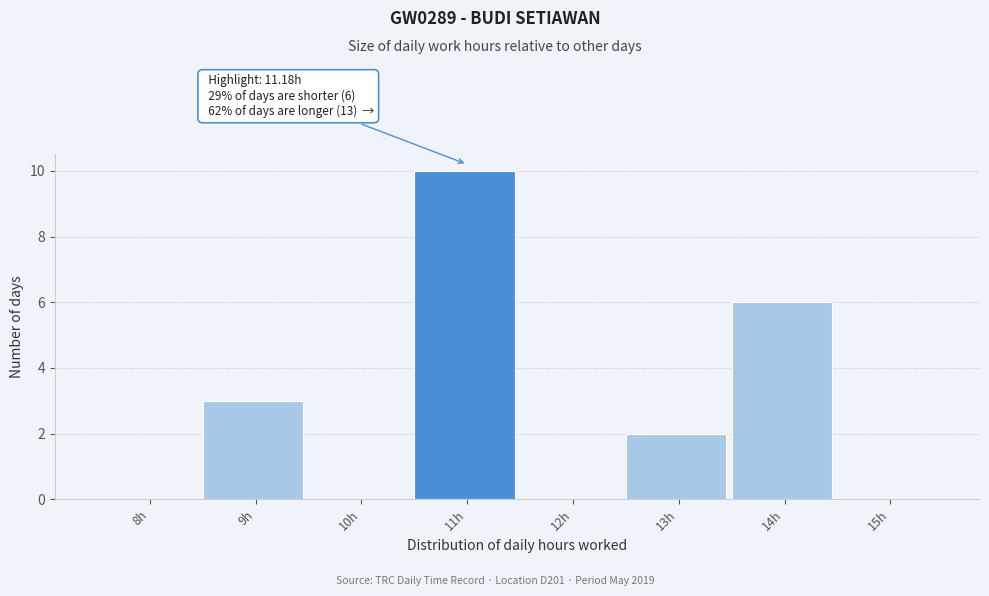

Reading left to right, list all the values displayed in this chart.

8h=0	9h=3	10h=0	11h=10	12h=0	13h=2	14h=6	15h=0